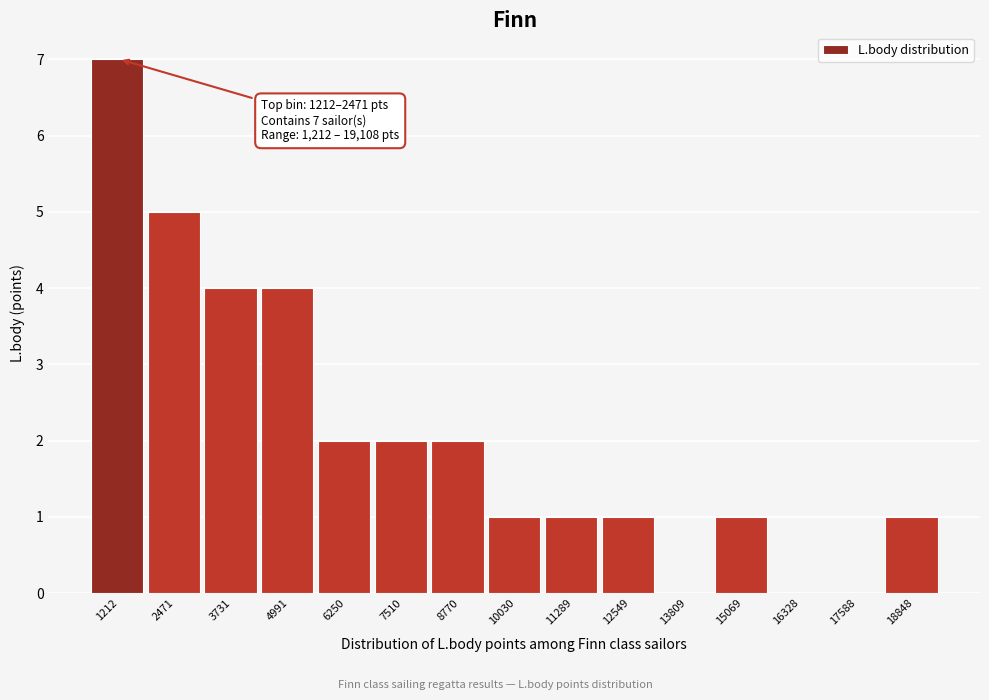

Reading left to right, what are all the values shown in this chart?

1212=7	2471=5	3731=4	4991=4	6250=2	7510=2	8770=2	10030=1	11289=1	12549=1	13809=0	15069=1	16328=0	17588=0	18848=1